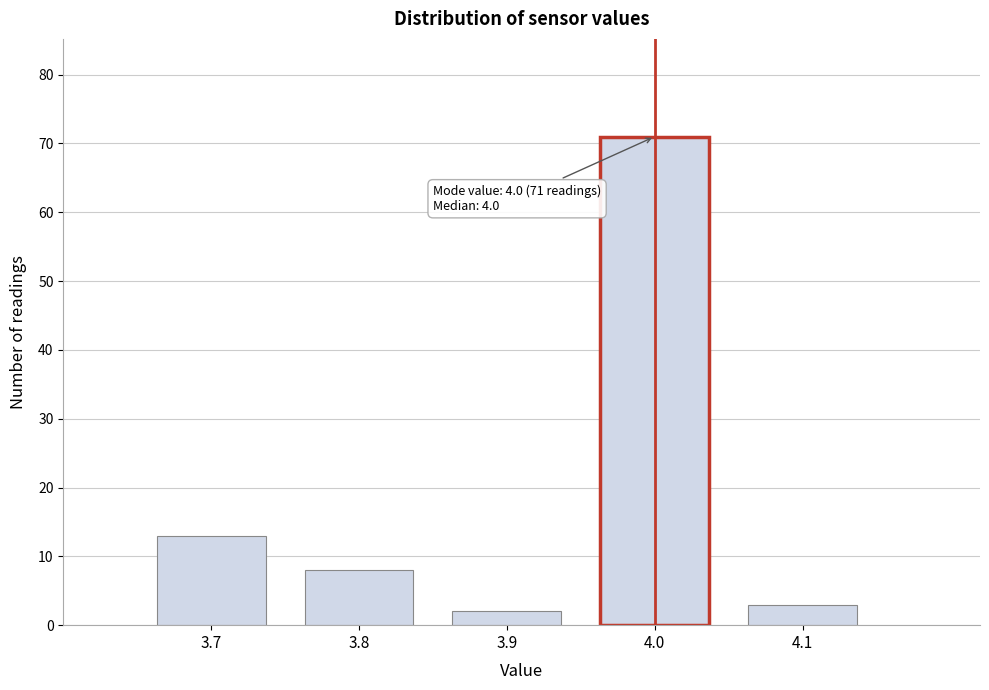

Which range on the x-axis has the tallest bar?

3.95 to 4.05